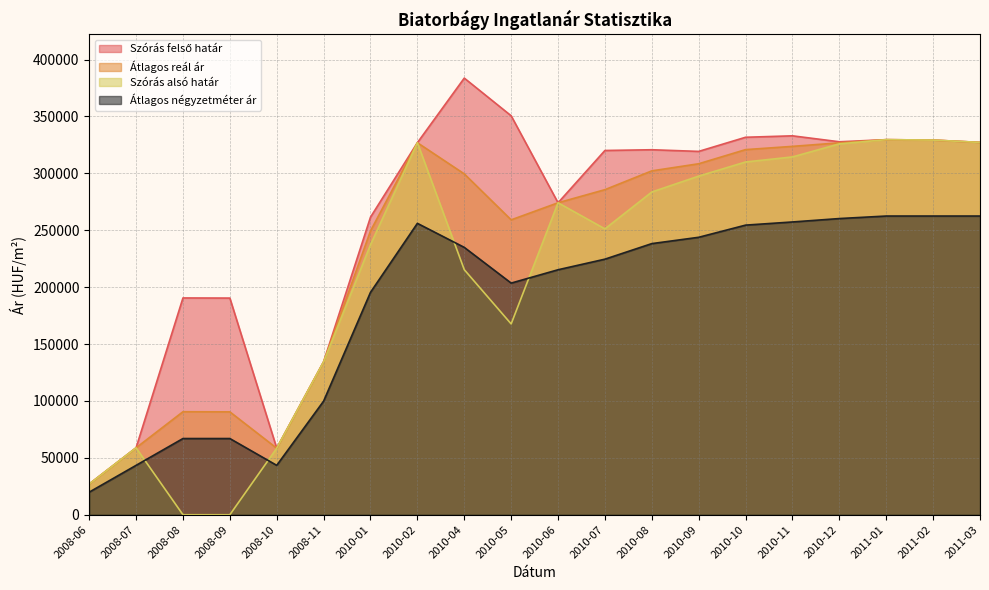

At which category does Szórás alsó határ reach its first local valley?

2010-05